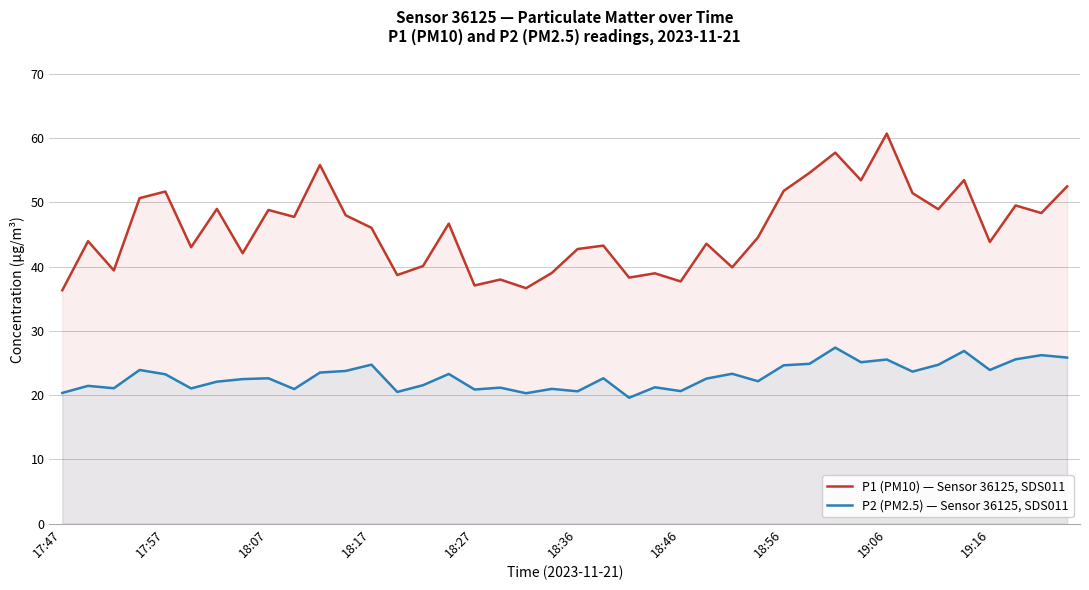

True or false: P1 (PM10) — Sensor 36125, SDS011 and P2 (PM2.5) — Sensor 36125, SDS011 cross at least once.

False